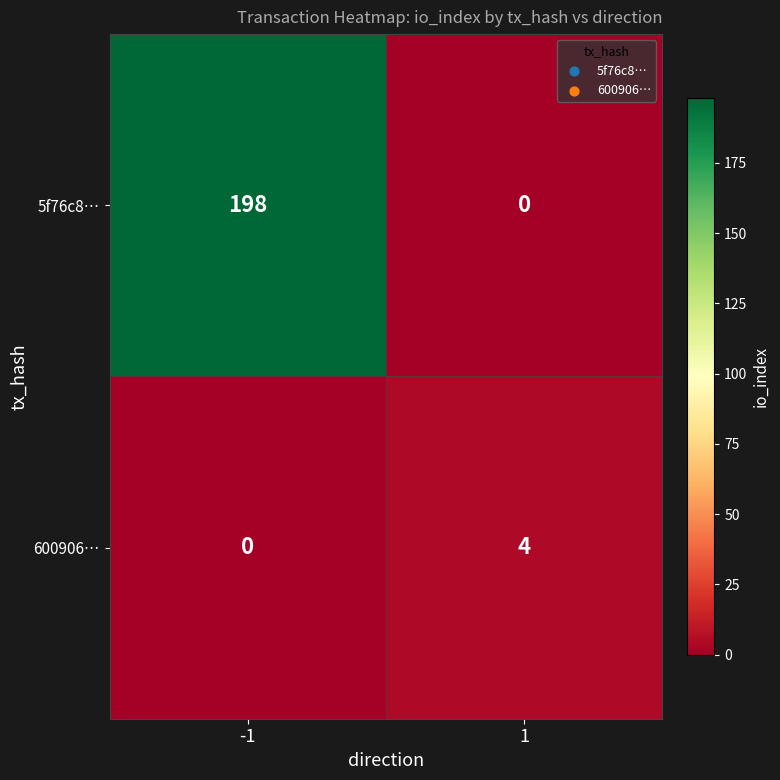

At which category is the sum across all series the highest?

-1